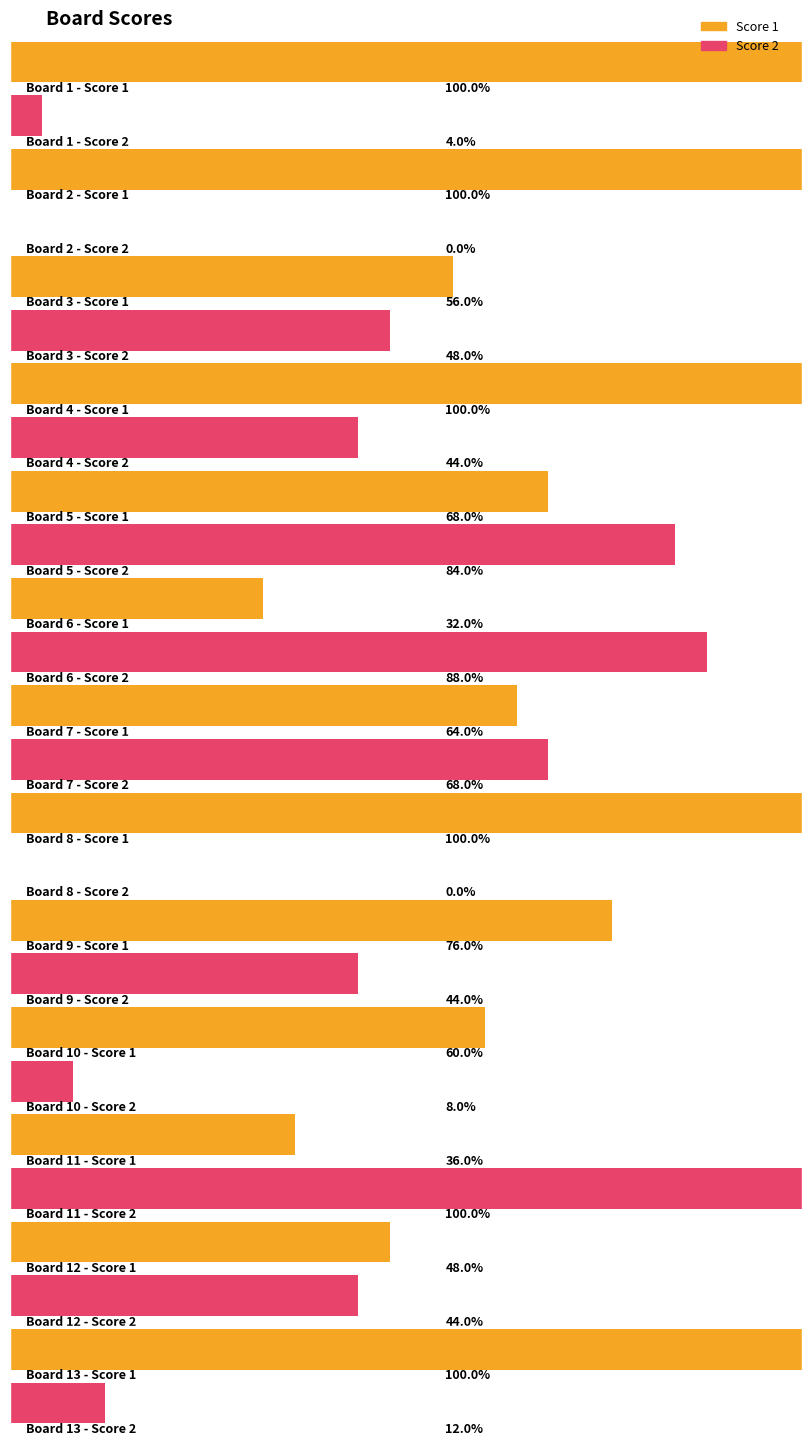

Which series has the largest range (max minus min)?

Score 2